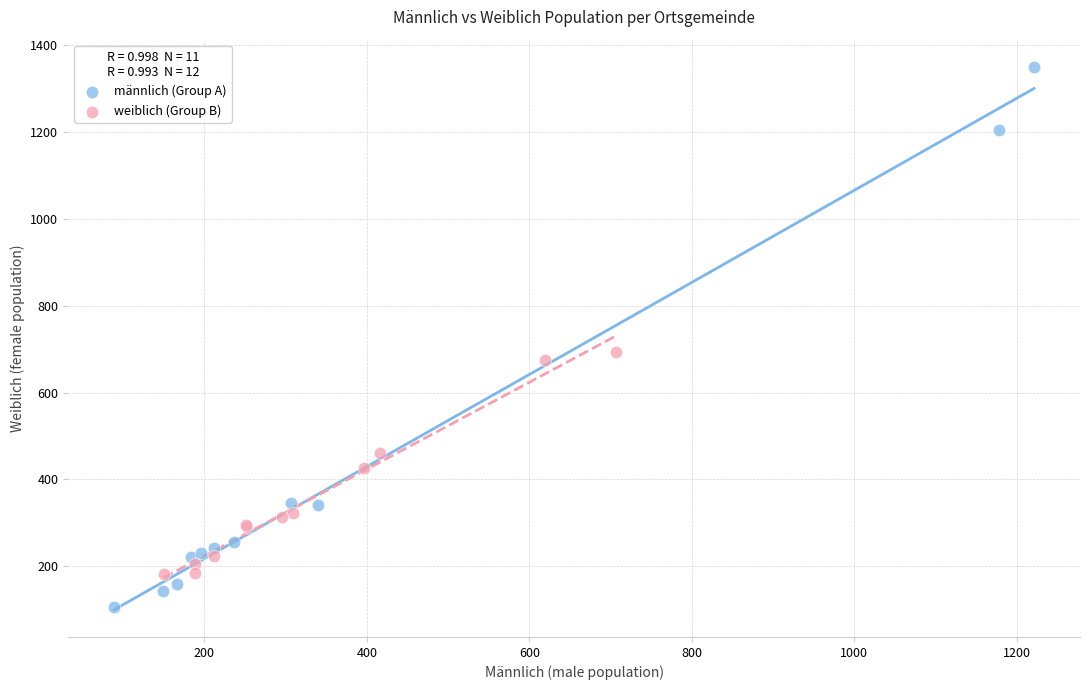

Which series contains the highest Y value?

männlich (Group A)